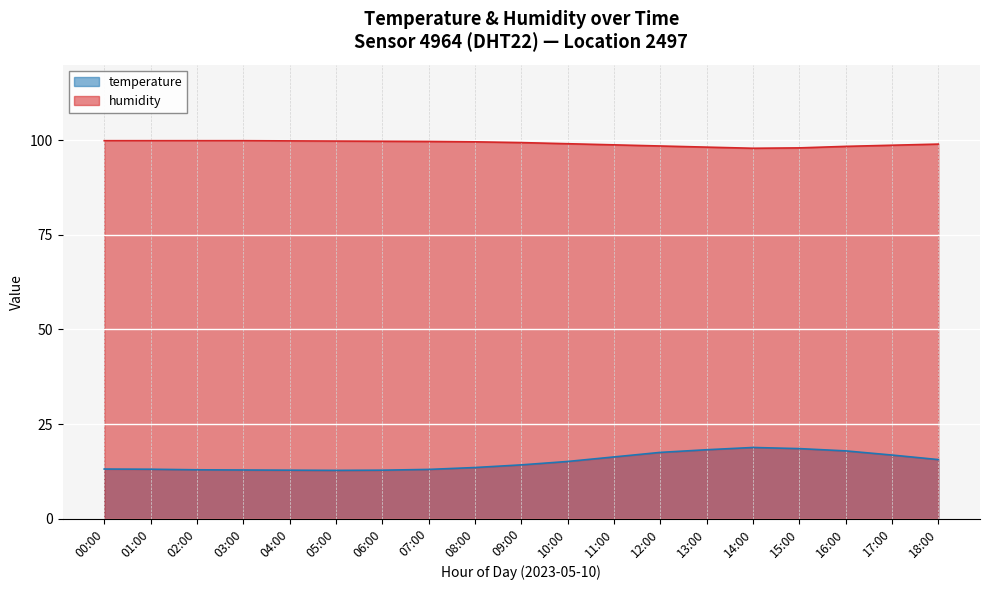

Reading left to right, extract all data points from this chart.

temperature: 00:00=13.1	01:00=13.1	02:00=12.9	03:00=12.8	04:00=12.8	05:00=12.8	06:00=12.8	07:00=13.0	08:00=13.5	09:00=14.2	10:00=15.1	11:00=16.3	12:00=17.5	13:00=18.2	14:00=18.8	15:00=18.5	16:00=17.9	17:00=16.8	18:00=15.6
humidity: 00:00=99.9	01:00=99.9	02:00=99.9	03:00=99.9	04:00=99.8	05:00=99.8	06:00=99.8	07:00=99.7	08:00=99.6	09:00=99.4	10:00=99.1	11:00=98.8	12:00=98.5	13:00=98.2	14:00=97.9	15:00=98.0	16:00=98.4	17:00=98.7	18:00=99.0